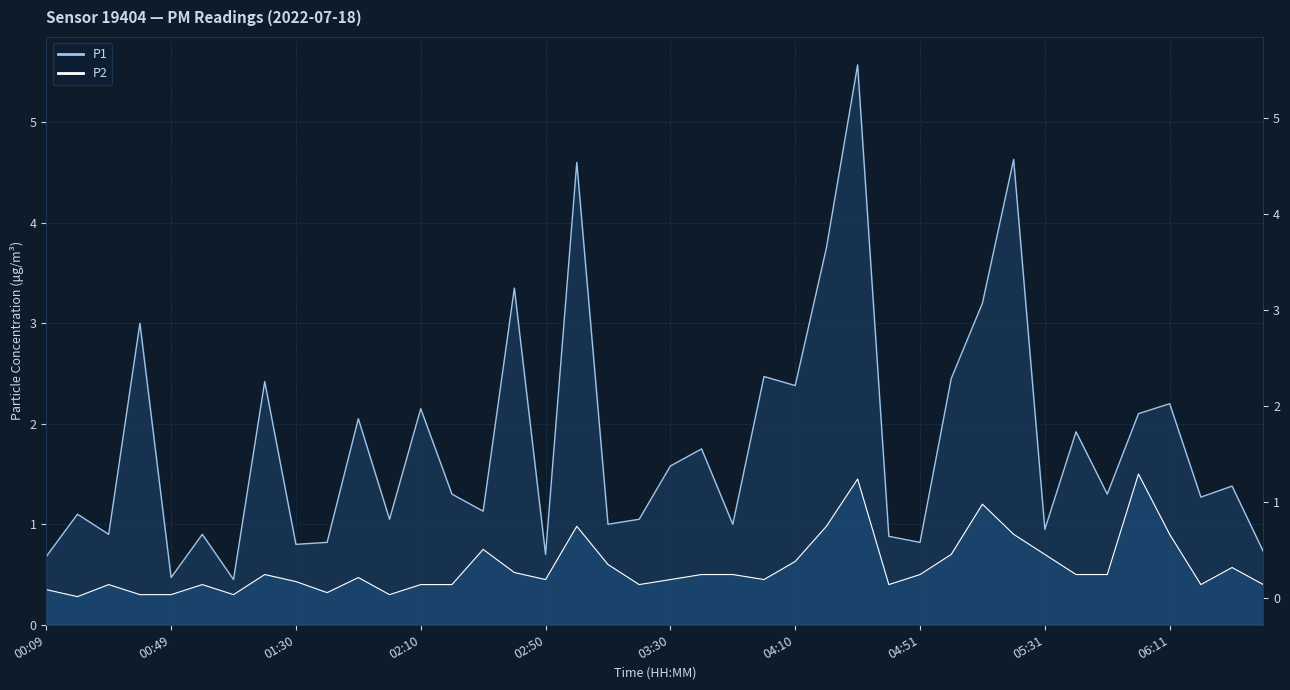

At which category does P1 reach its first local valley?

00:29